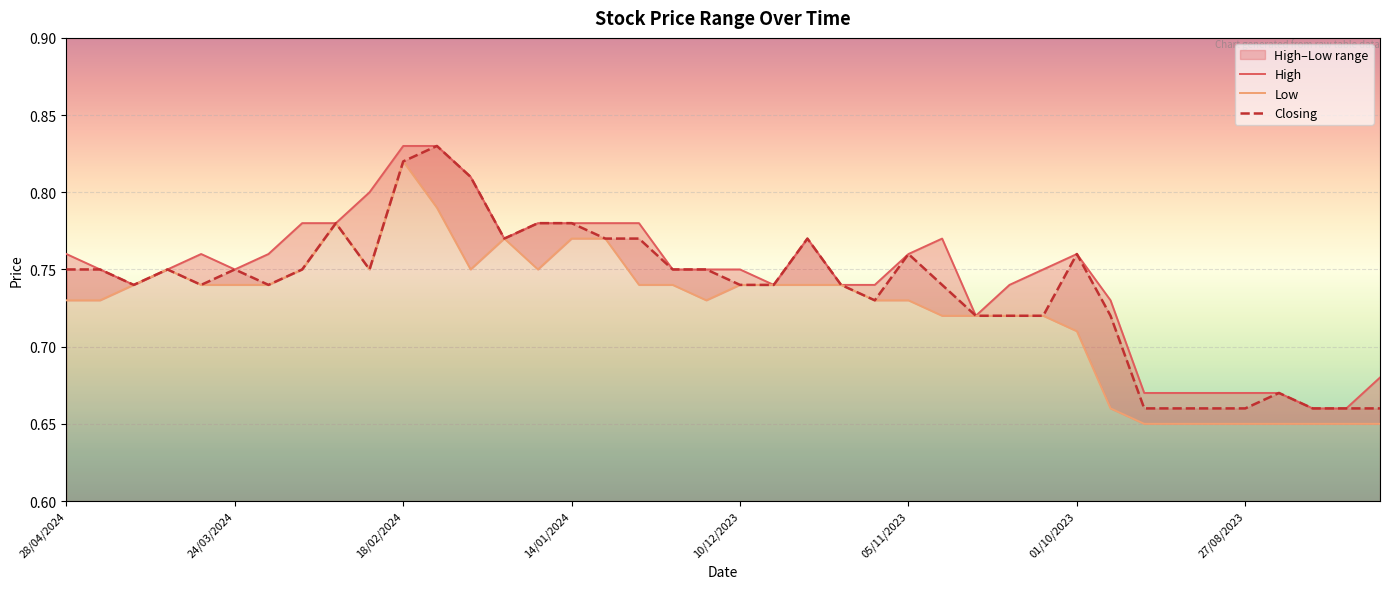

True or false: Closing has a value of 0.8 at 14/01/2024.

True